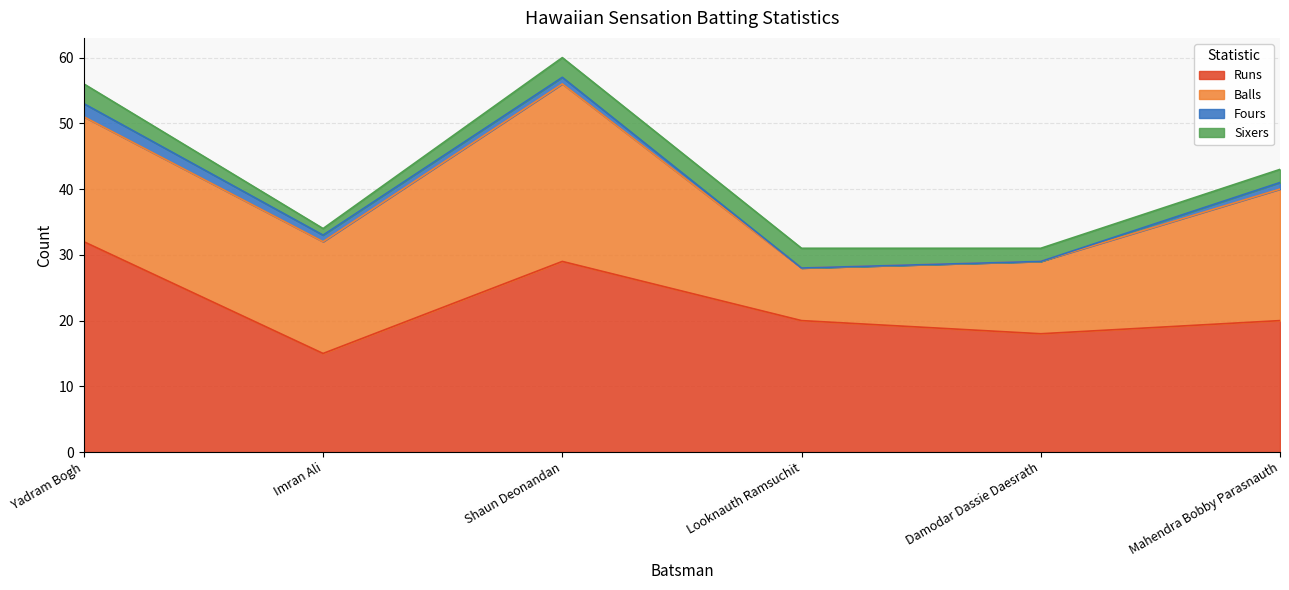

What is the label of the 5th point from the right?

Imran Ali